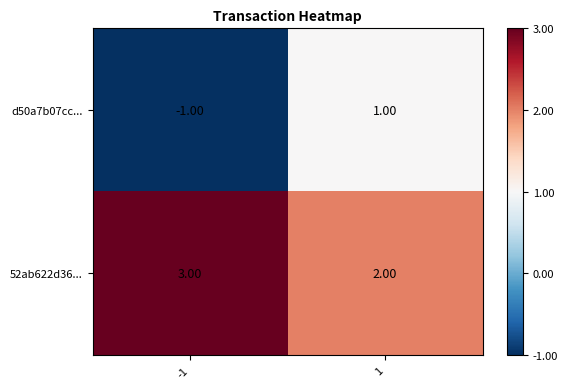

Rank the series by their average value, from lowest to highest.

d50a7b07cc..., 52ab622d36...